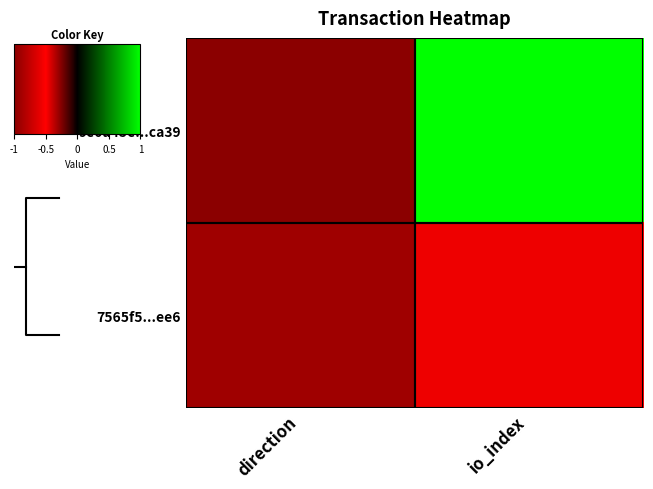

Between io_index and direction, which is larger?

io_index